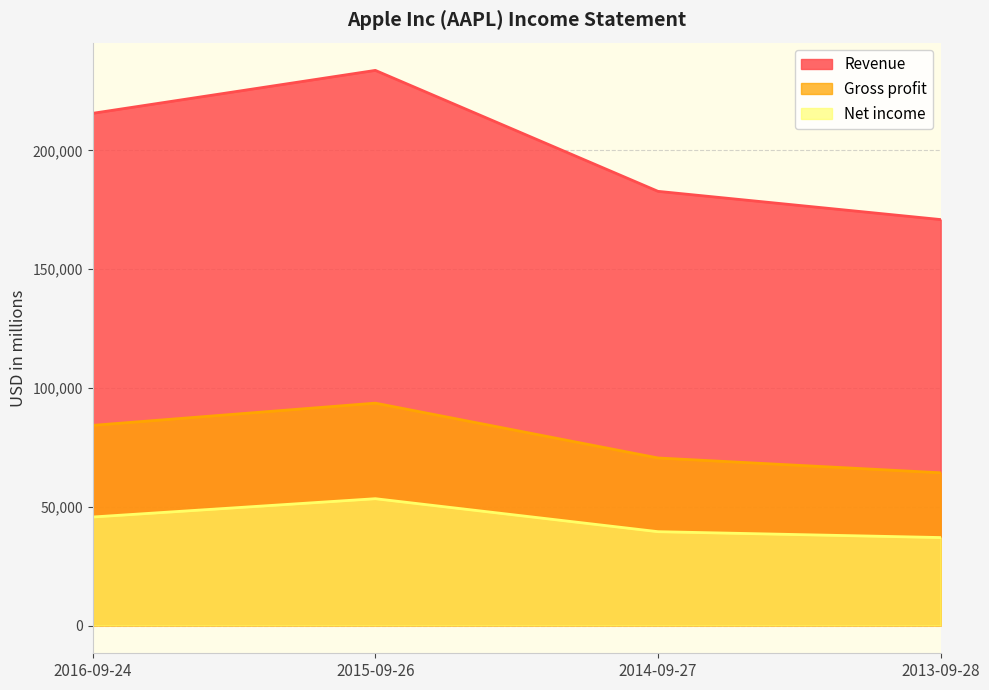

Which series changed the most between 2014-09-27 and 2013-09-28?

Revenue